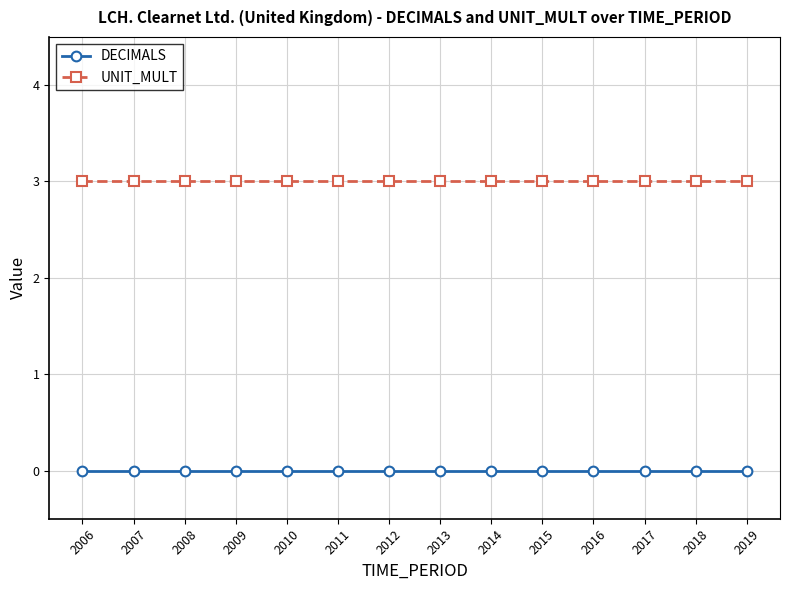

Which series has the largest total across all categories?

UNIT_MULT